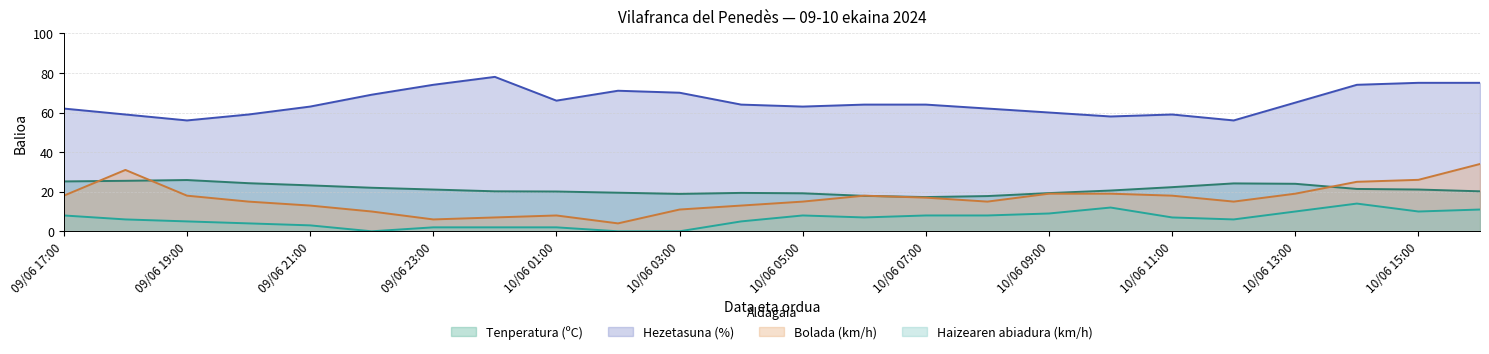

The value of Tenperatura (ºC) at 10/06 01:00 is 20.1. True or false?

True